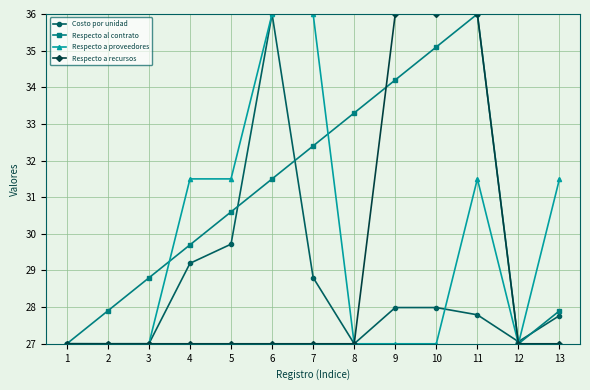

Reading left to right, list all the values displayed in this chart.

Costo por unidad: 27.0	27.0	27.0	29.2	29.7	36.0	28.8	27.0	28.0	28.0	27.8	27.1	27.8
Respecto al contrato: 27.0	27.9	28.8	29.7	30.6	31.5	32.4	33.3	34.2	35.1	36.0	27.0	27.9
Respecto a proveedores: 27.0	27.0	27.0	31.5	31.5	36.0	36.0	27.0	27.0	27.0	31.5	27.0	31.5
Respecto a recursos: 27.0	27.0	27.0	27.0	27.0	27.0	27.0	27.0	36.0	36.0	36.0	27.0	27.0